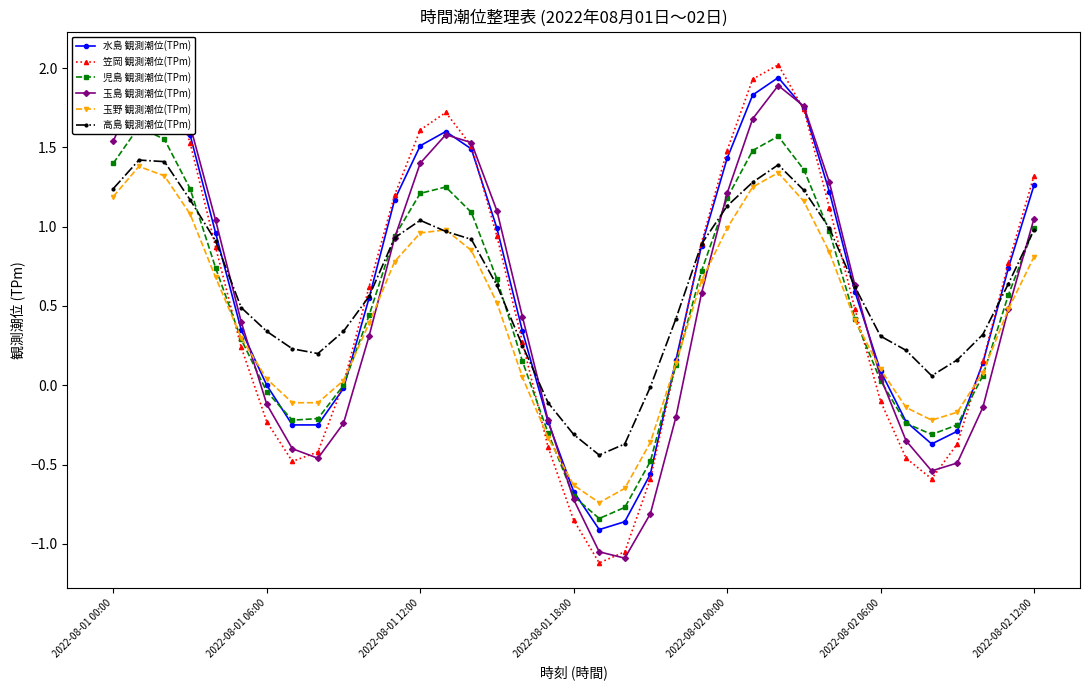

What is the average value of the 児島 観測潮位(TPm) series?

0.5